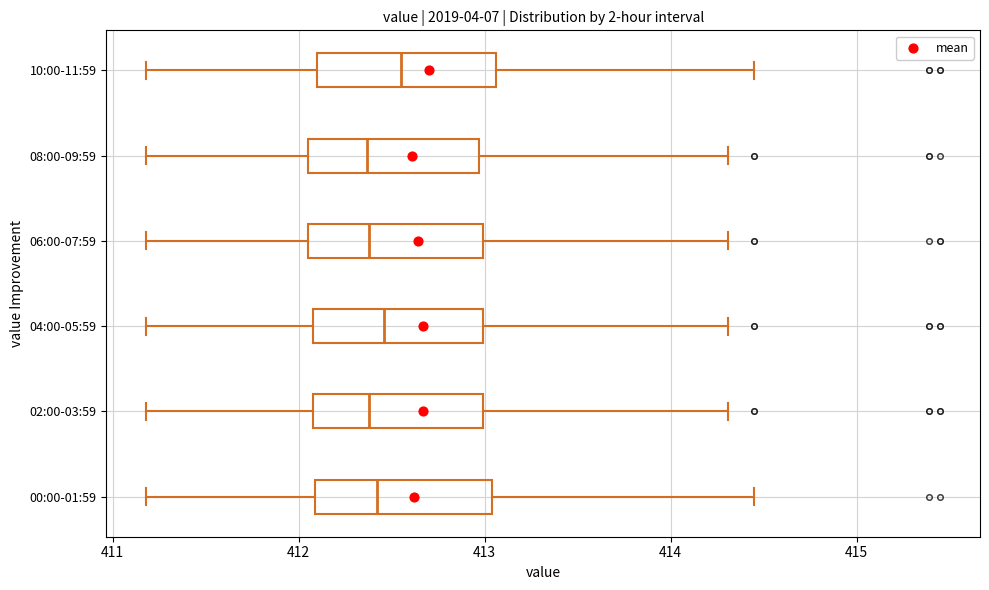

Reading bottom to top, transcribe this box plot: for each box, give where its median line is, the range the box spans, and where its two whiskers end, as read against the x-axis. The values are not printed on the chart, so give them approximately, as read against the axis.

00:00-01:59: median 412.4, box 412.1 to 413.0, whiskers 411.2 to 414.5
02:00-03:59: median 412.4, box 412.1 to 413.0, whiskers 411.2 to 414.3
04:00-05:59: median 412.5, box 412.1 to 413.0, whiskers 411.2 to 414.3
06:00-07:59: median 412.4, box 412.1 to 413.0, whiskers 411.2 to 414.3
08:00-09:59: median 412.4, box 412.1 to 413.0, whiskers 411.2 to 414.3
10:00-11:59: median 412.6, box 412.1 to 413.1, whiskers 411.2 to 414.5